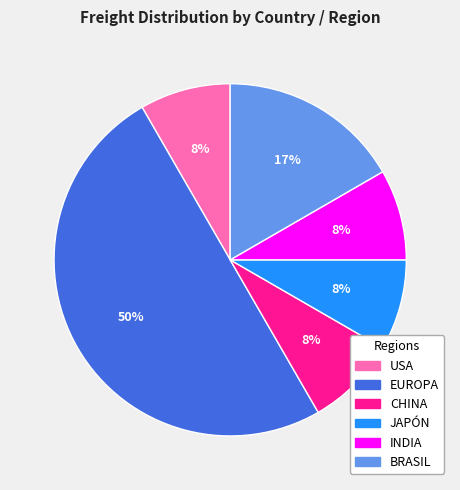

Does USA account for over 50% of the chart?

No